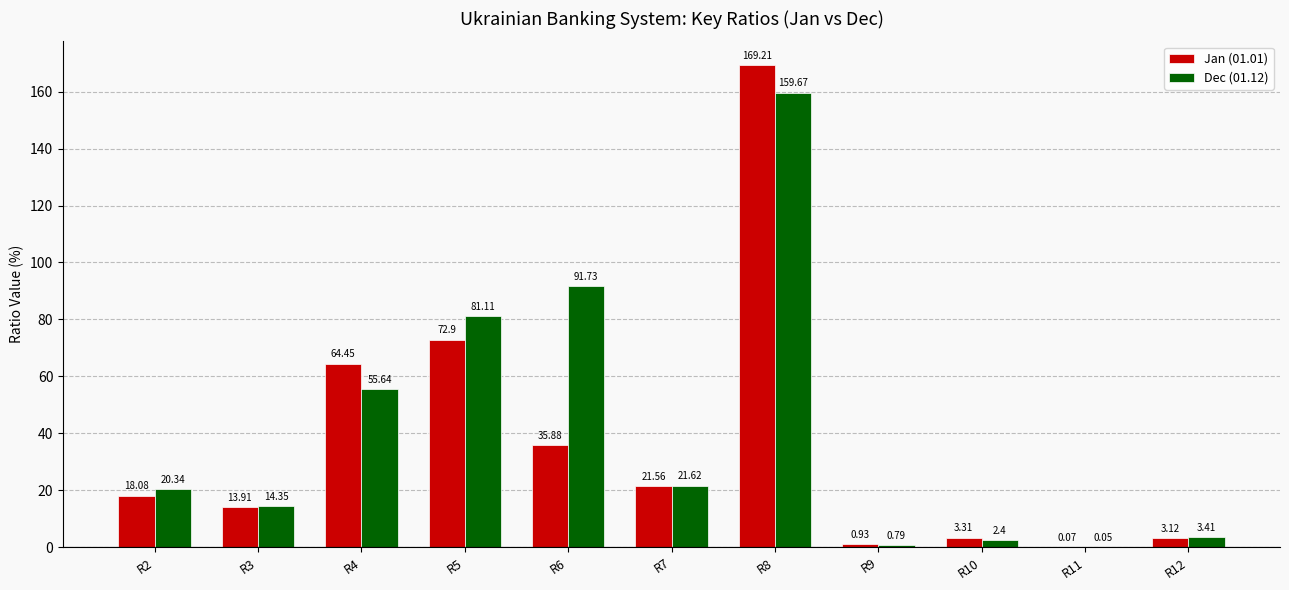

Which series has the largest total across all categories?

Dec (01.12)